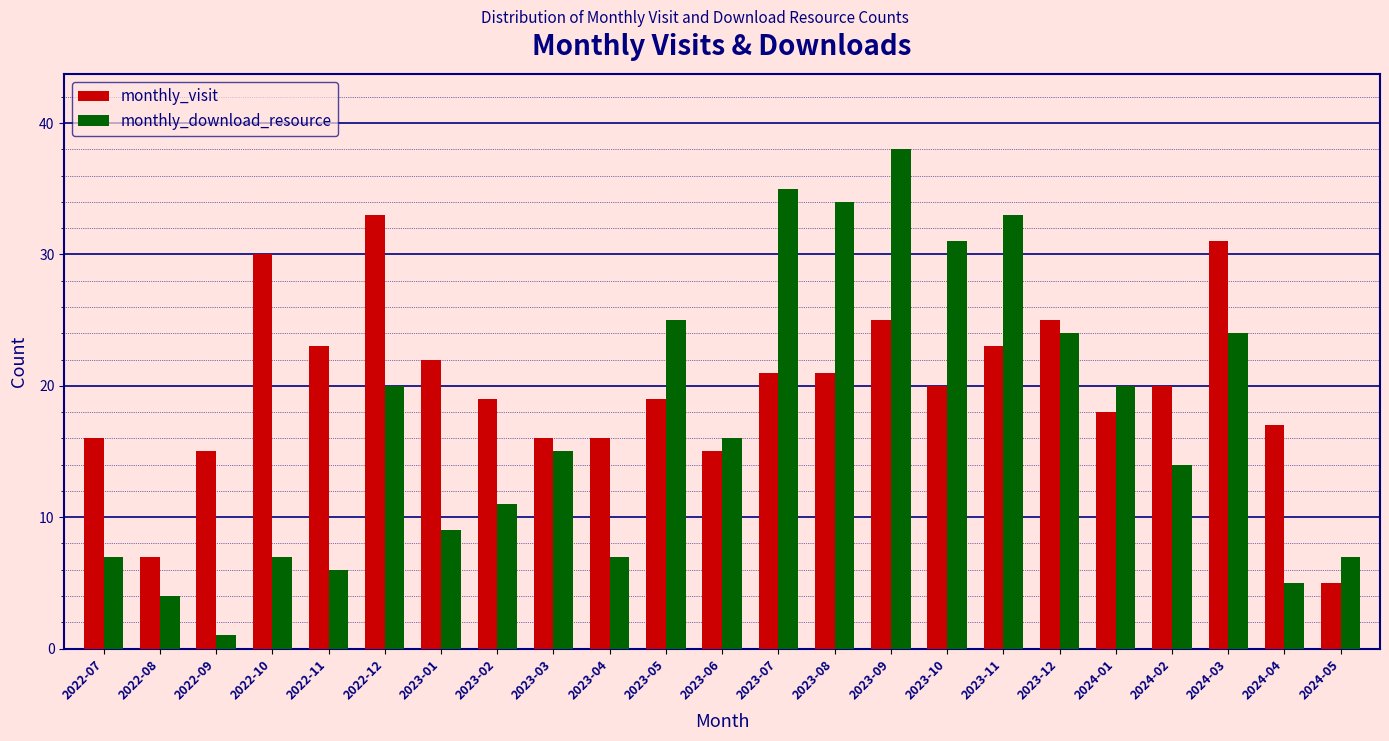

Which series has the largest range (max minus min)?

monthly_download_resource